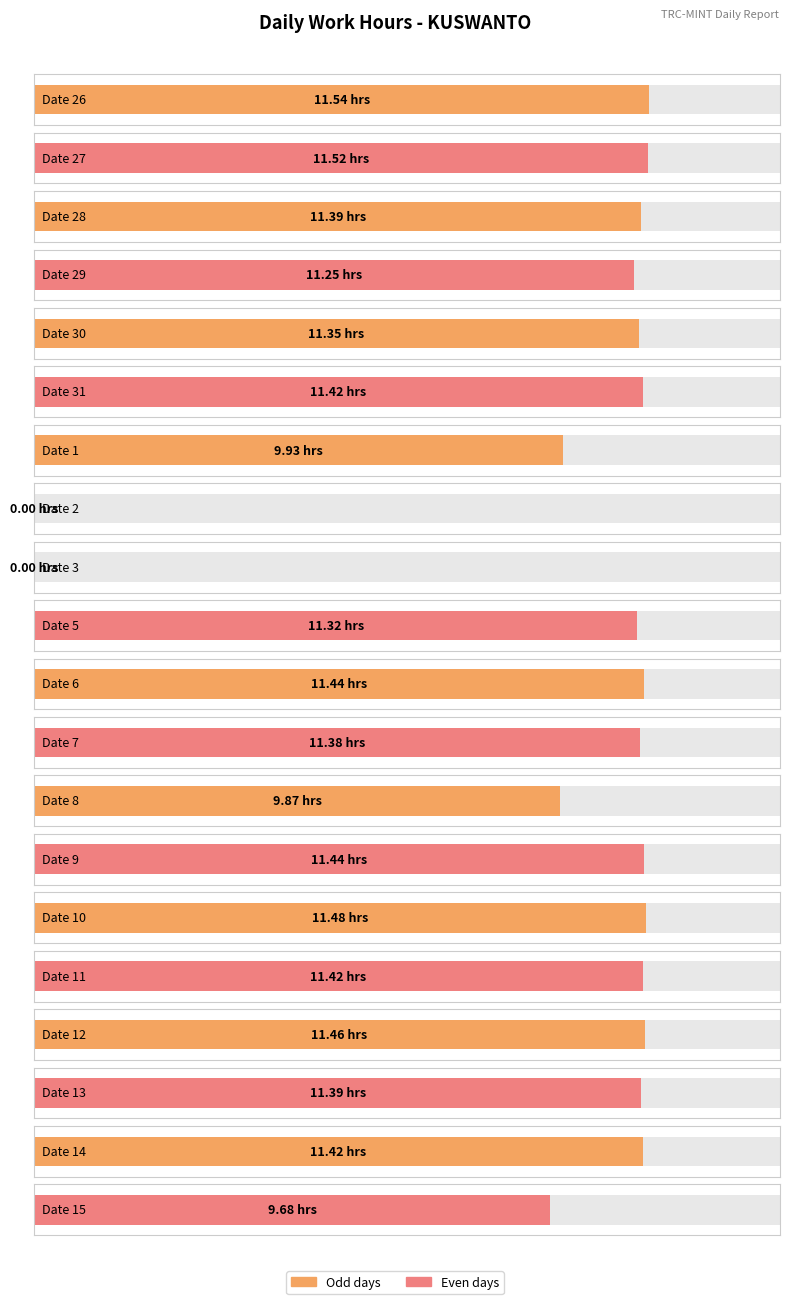

The value at 28 is 2.6. True or false?

False